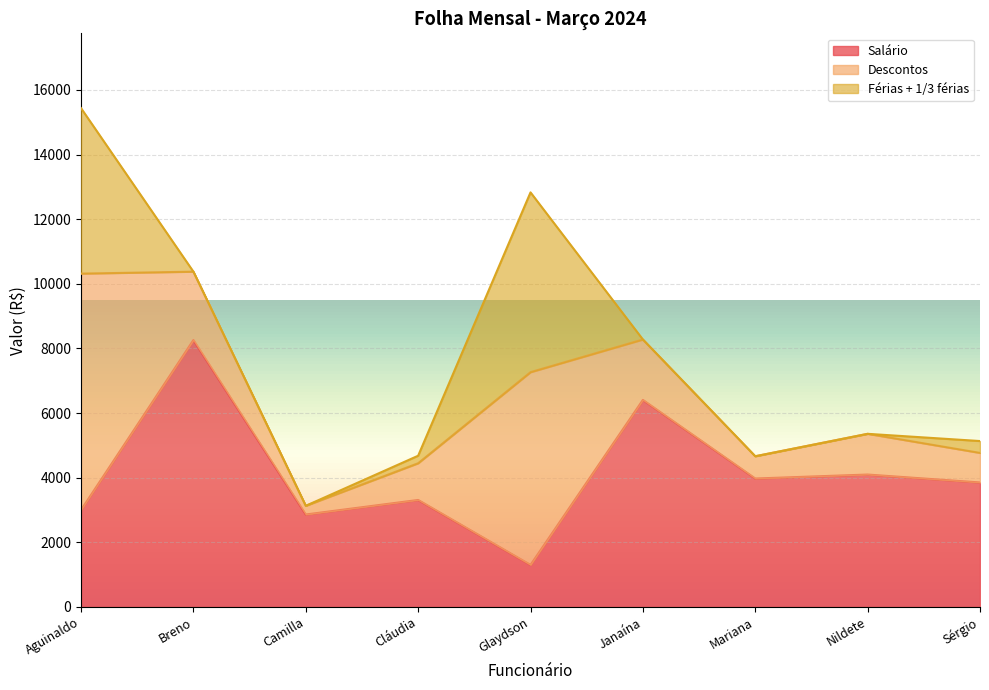

What is the difference between the highest and lowest values at Breno?

8258.6